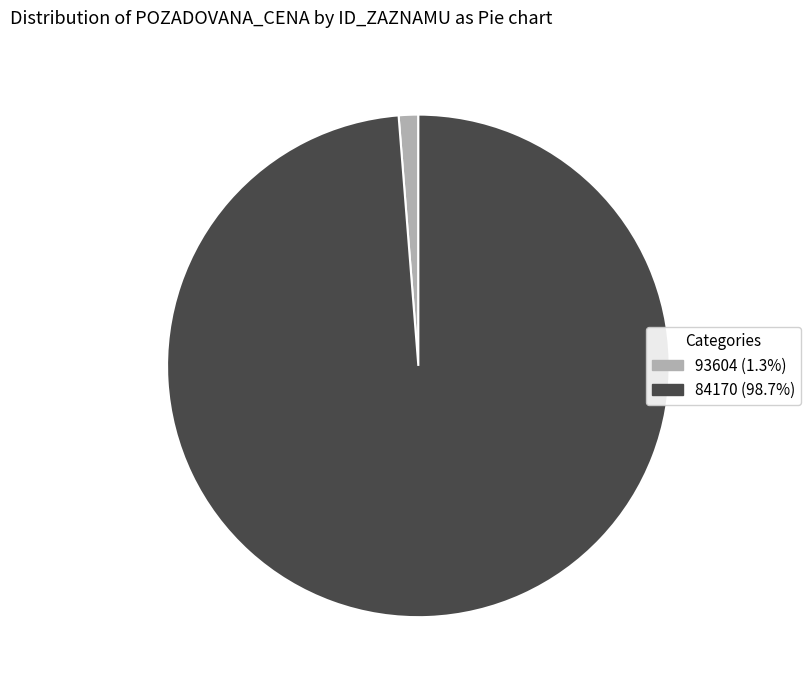

The 84170 slice represents 90% of the pie. True or false?

False